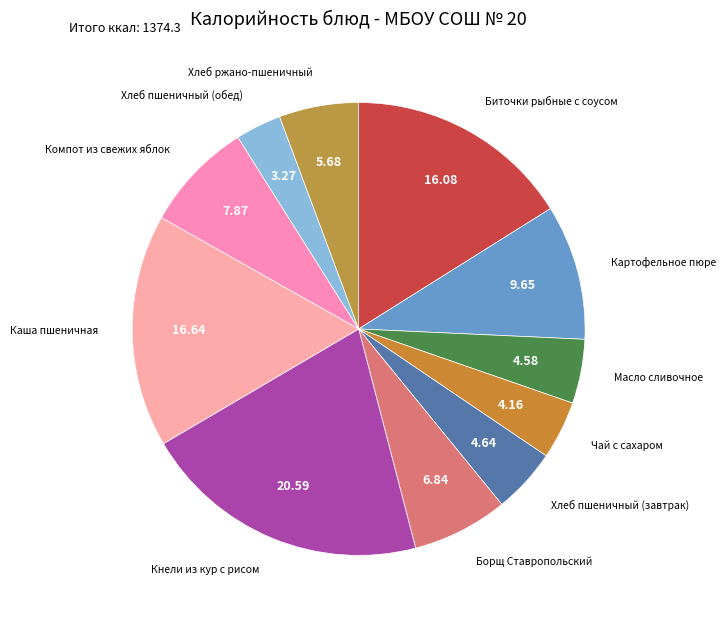

How many segments does this pie chart have?

11